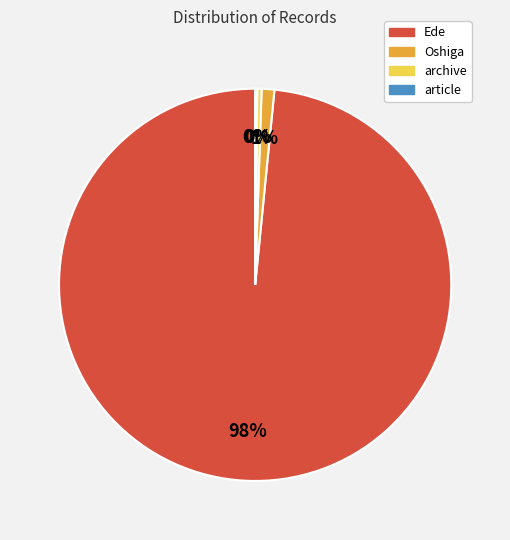

Which category accounts for the majority?

Ede